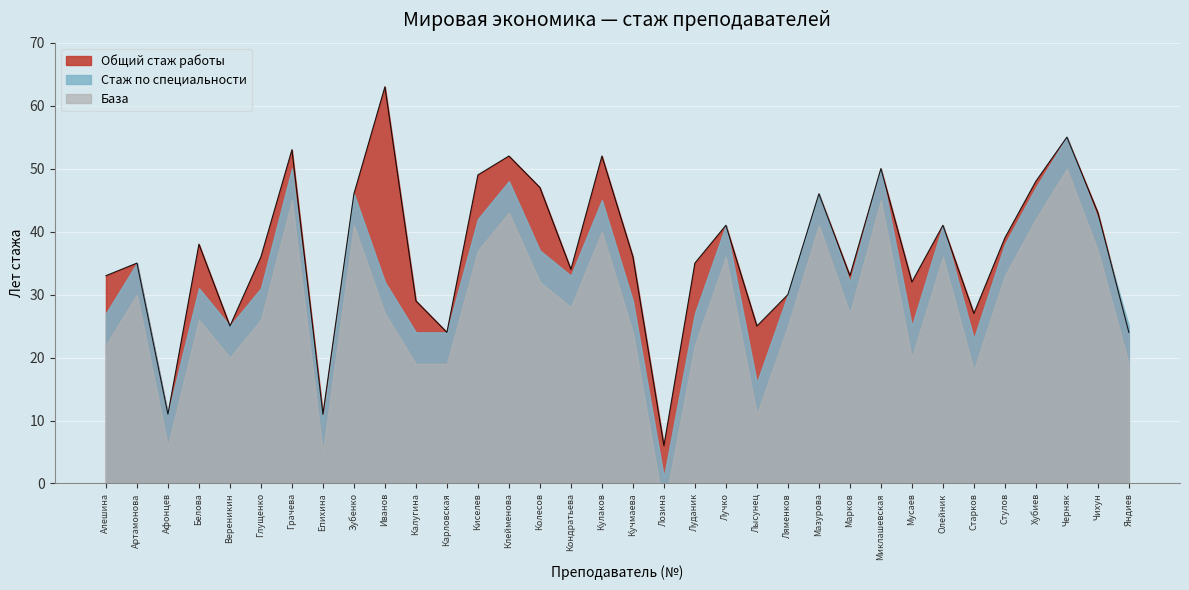

Which category has the lowest value across all series?

Лозина